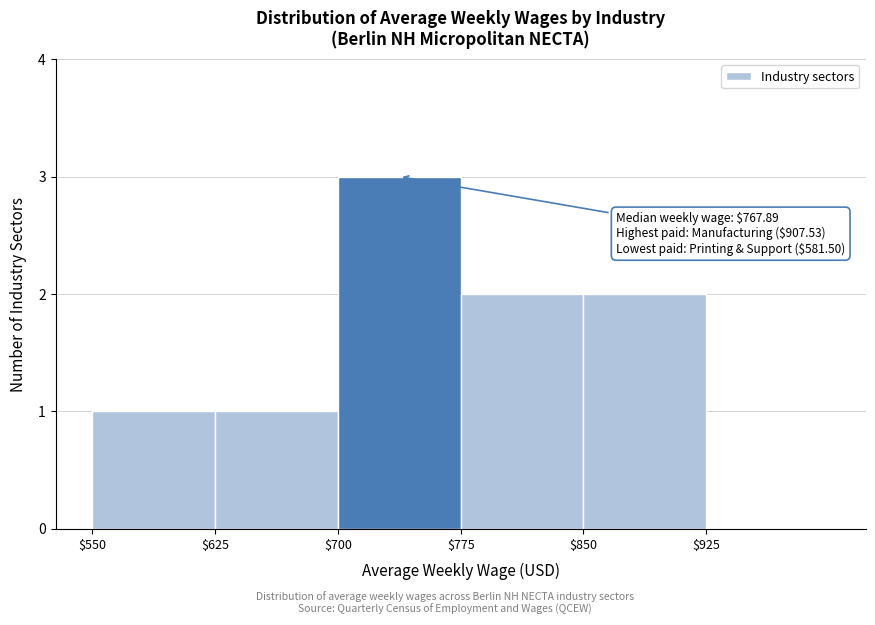

Which range on the x-axis has the tallest bar?

700 to 775